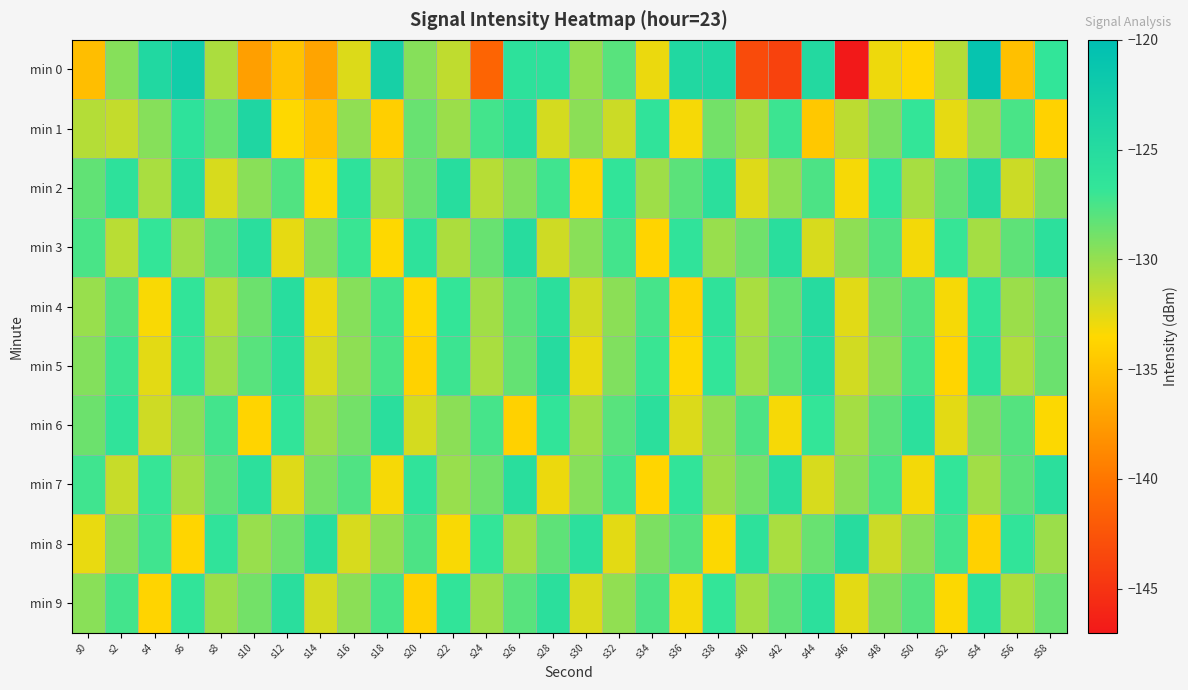

What is the minimum value shown in the chart?

-147.1